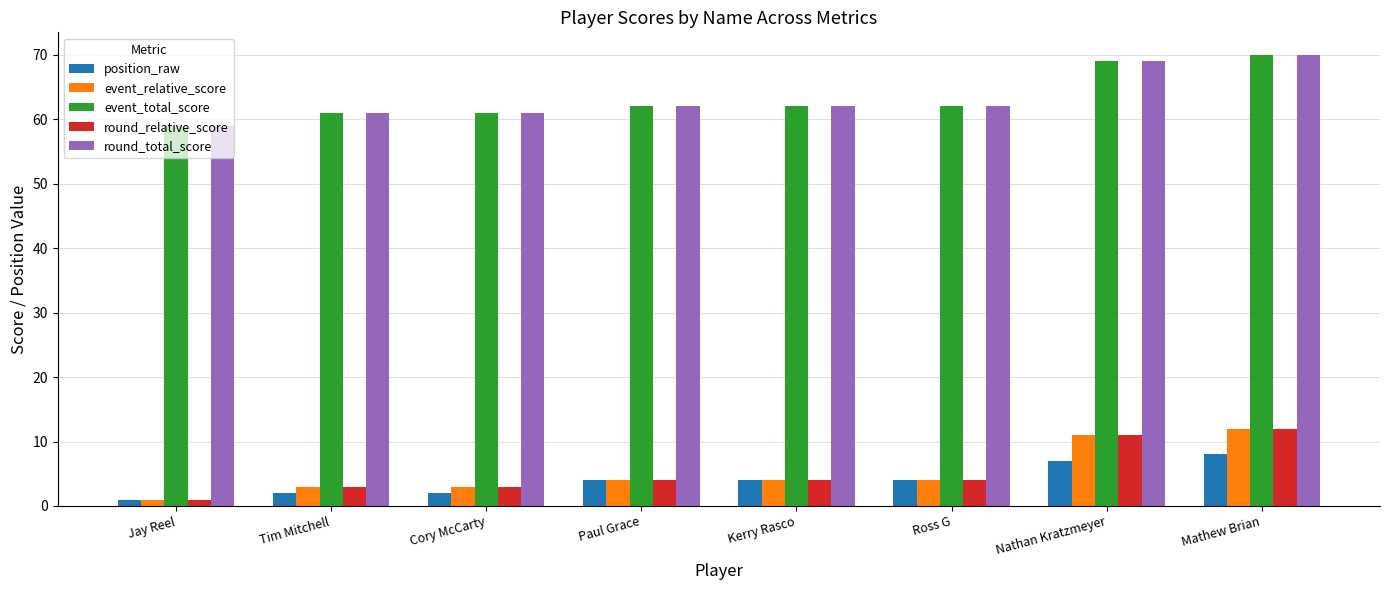

The round_relative_score series shows 16 at Mathew Brian. True or false?

False